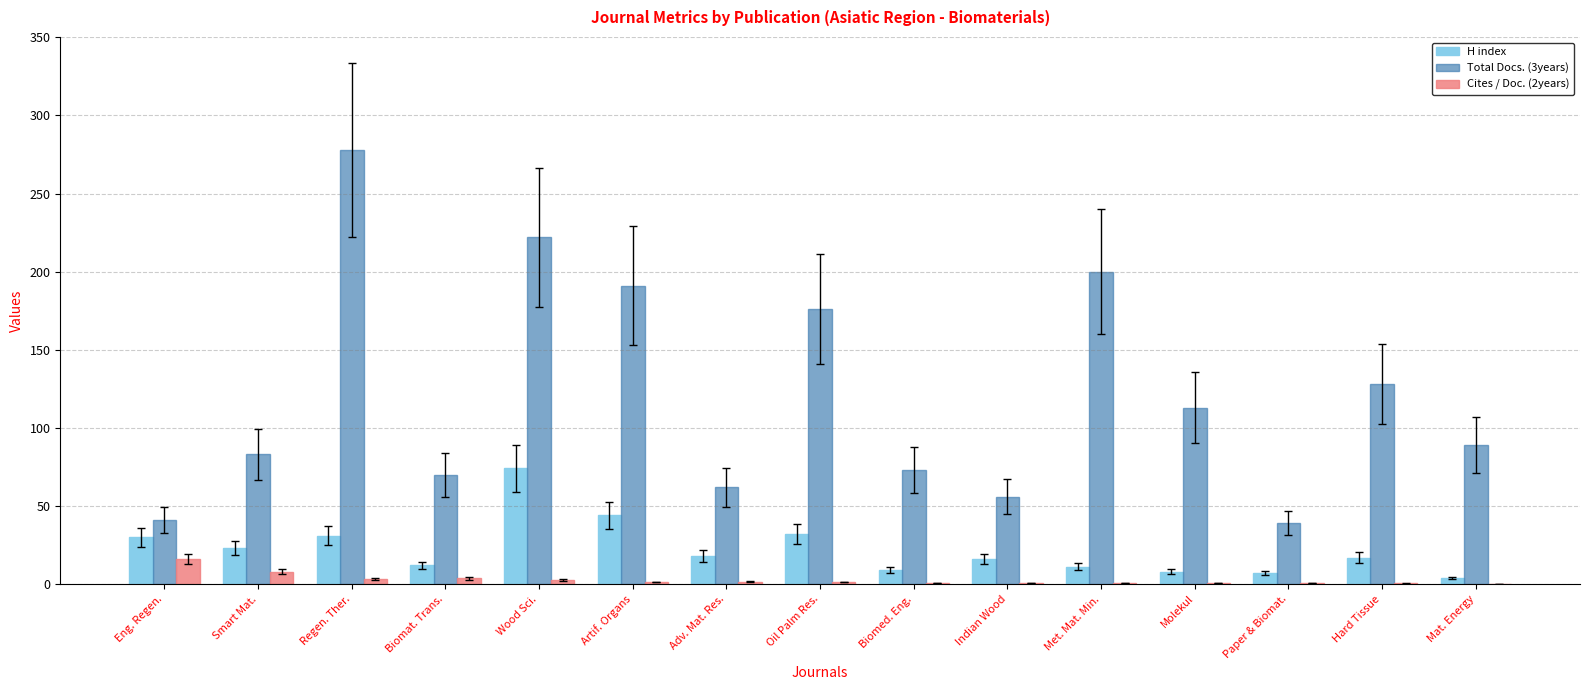

What is the spread (max minus min) of values at Paper & Biomat.?

38.3